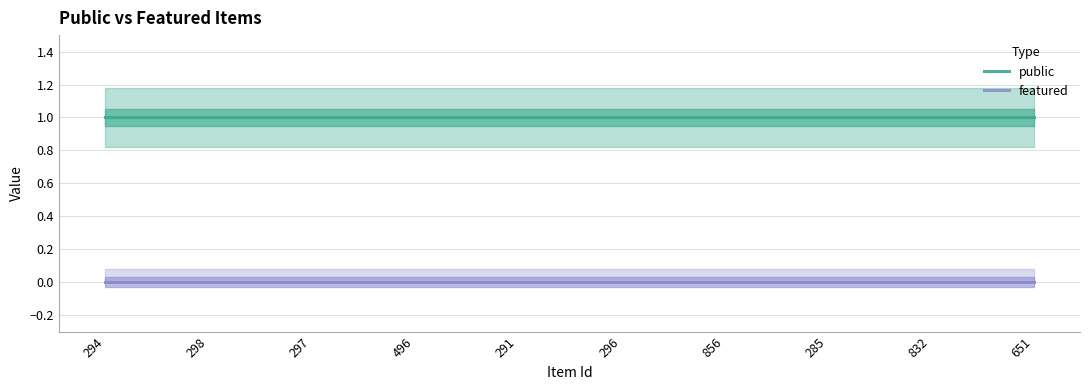

How many lines are shown in the chart?

2